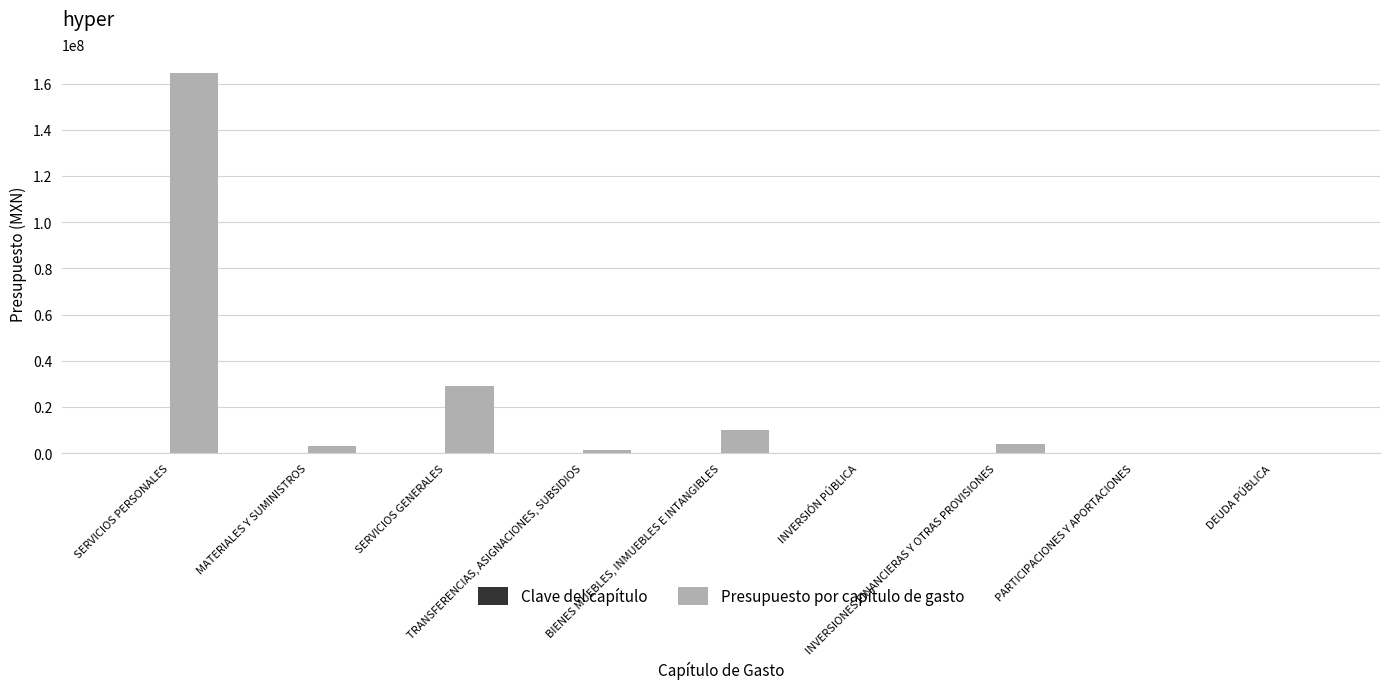

The Presupuesto por capítulo de gasto series shows 1200000.0 at TRANSFERENCIAS, ASIGNACIONES, SUBSIDIOS. True or false?

True